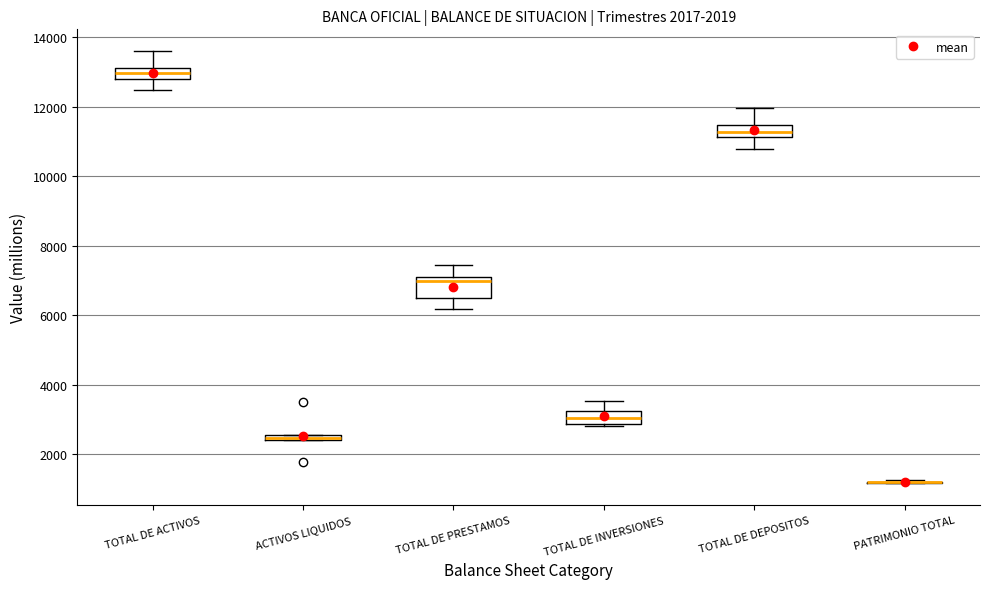

Which box is the tallest, from its lower edge to its upper edge?

TOTAL DE PRESTAMOS